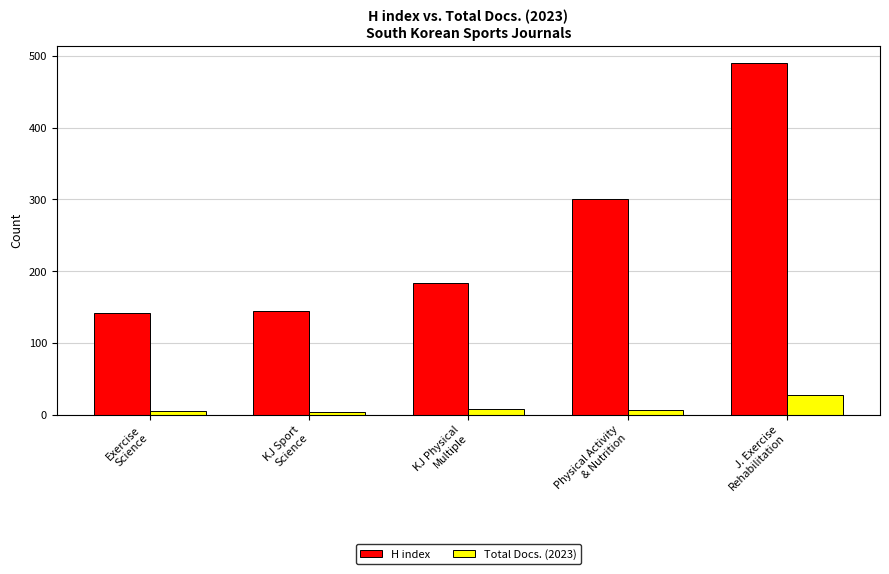

Rank the series by their average value, from highest to lowest.

H index, Total Docs. (2023)